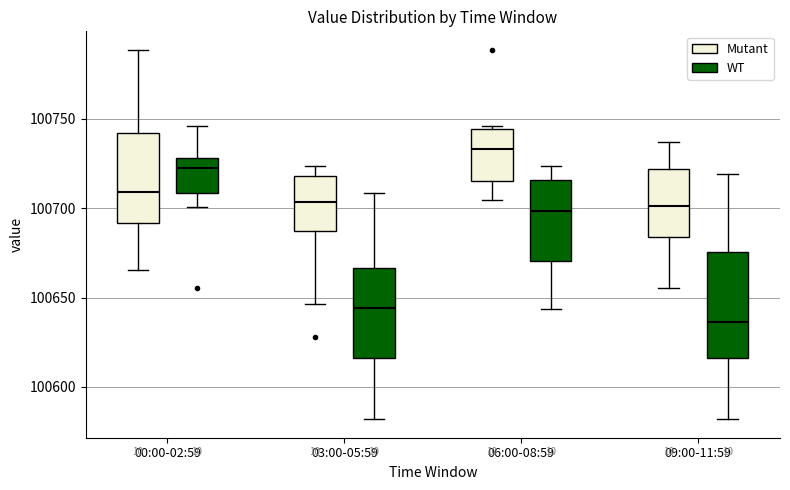

Reading left to right, transcribe this box plot: for each box, give where its median line is, the range the box spans, and where its two whiskers end, as read against the y-axis. The values are not printed on the chart, so give them approximately, as read against the axis.

00:00-02:59 (Mutant): median 100710, box 100690 to 100740, whiskers 100665 to 100790
00:00-02:59 (WT): median 100720, box 100710 to 100730, whiskers 100700 to 100745
03:00-05:59 (Mutant): median 100705, box 100685 to 100720, whiskers 100645 to 100725
03:00-05:59 (WT): median 100645, box 100615 to 100665, whiskers 100580 to 100710
06:00-08:59 (Mutant): median 100735, box 100715 to 100745, whiskers 100705 to 100745 (just above the box's upper edge)
06:00-08:59 (WT): median 100700, box 100670 to 100715, whiskers 100645 to 100725
09:00-11:59 (Mutant): median 100700, box 100685 to 100720, whiskers 100655 to 100735
09:00-11:59 (WT): median 100635, box 100615 to 100675, whiskers 100580 to 100720